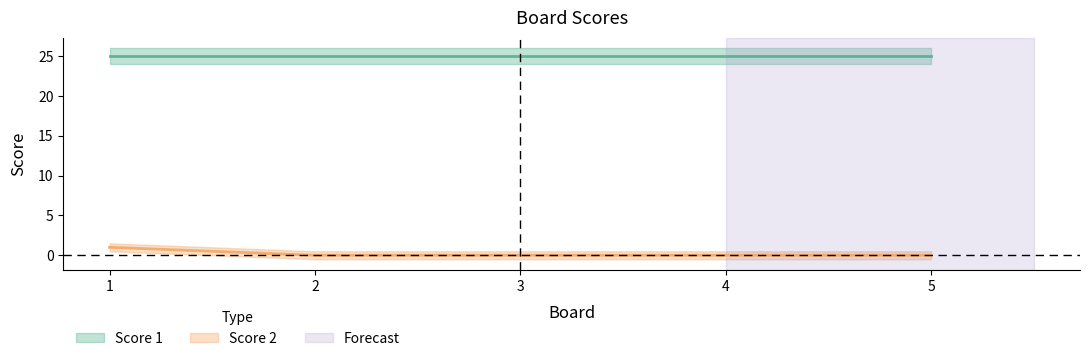

What is the sum of the values at 1 and 2?

1